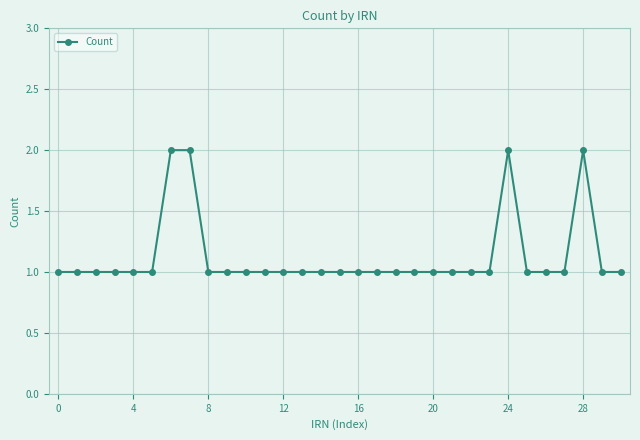

Reading left to right, transcribe all the data shown in this chart.

1	1	1	1	1	1	2	2	1	1	1	1	1	1	1	1	1	1	1	1	1	1	1	1	2	1	1	1	2	1	1